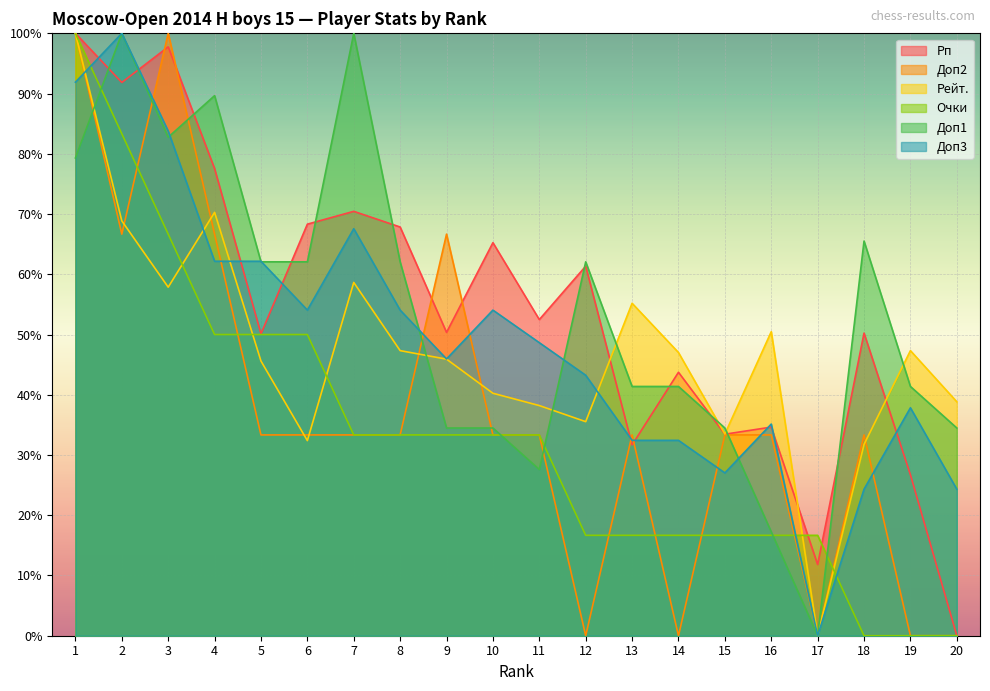

At which category is the sum across all series the highest?

1